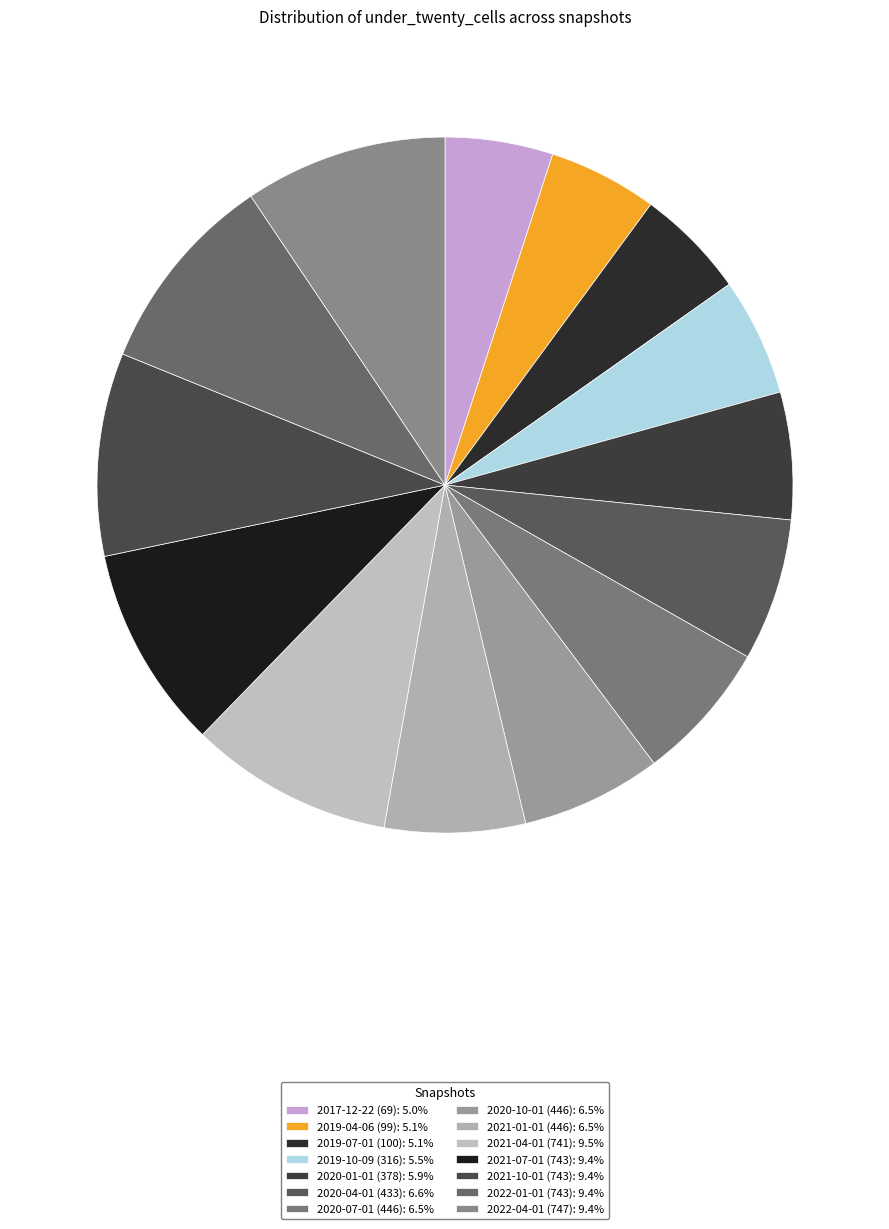

To the nearest percent, what is the difference between the largest and smallest slice percentages?

4%